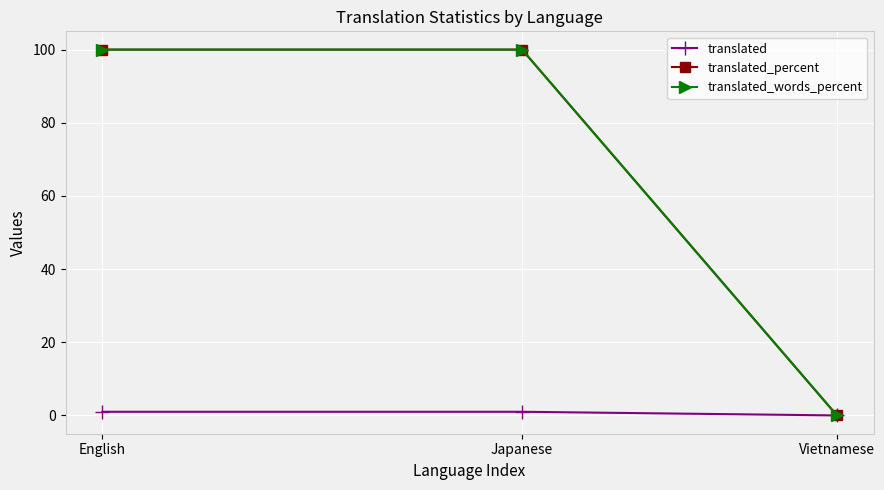

Which series changed the most between English and Vietnamese?

translated_percent